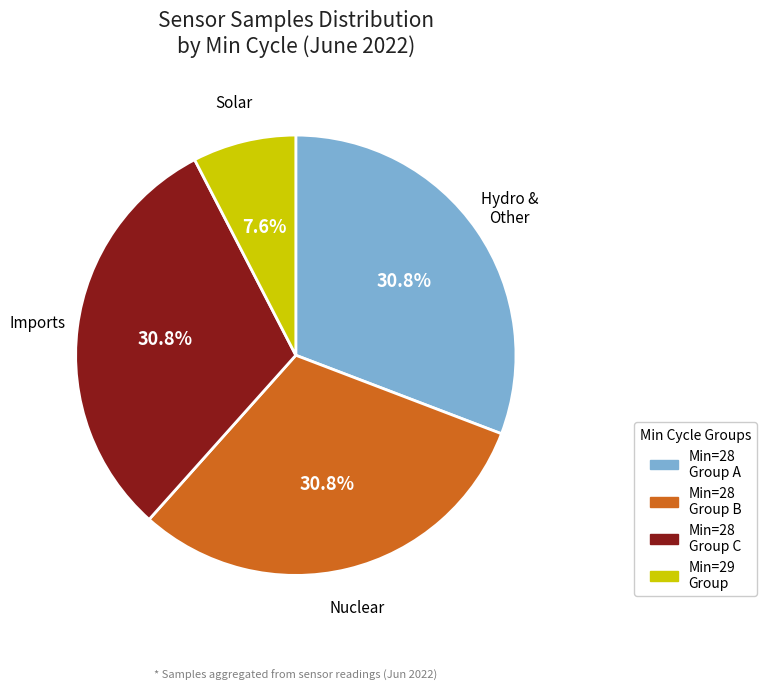

Does any single category account for the majority?

No